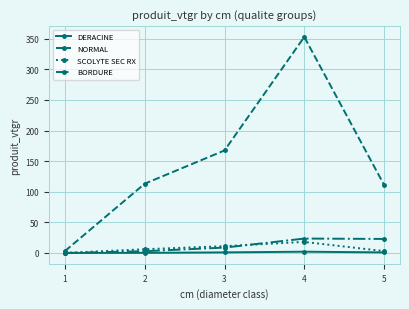

What is the greatest value displayed?

352.8